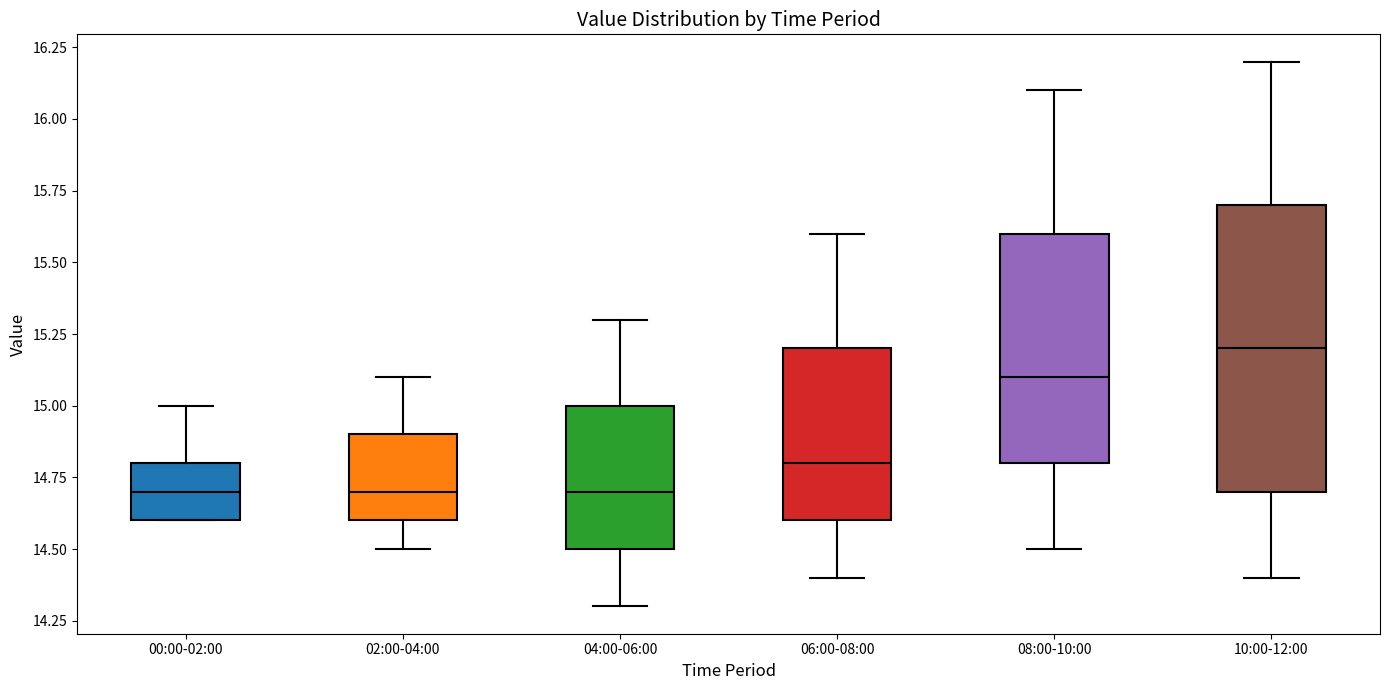

Where does the median line of the box for 08:00-10:00 sit on the y-axis? The values are not printed on the chart, so give them approximately, as read against the axis.

15.1